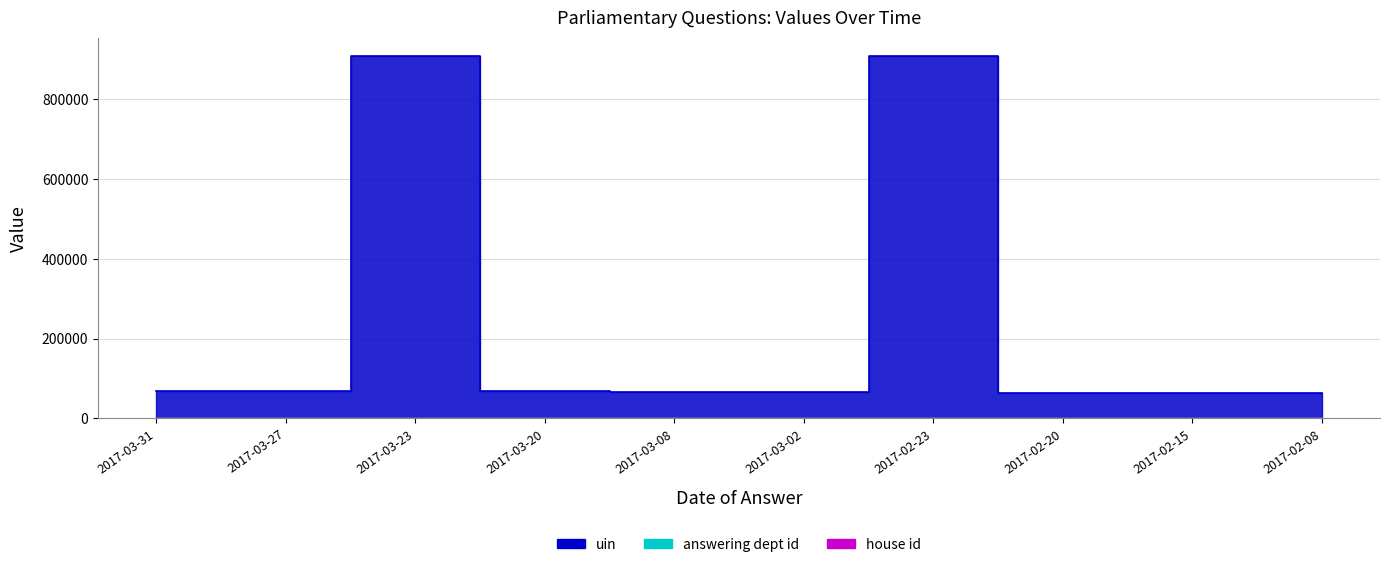

Between 2017-03-31 and 2017-03-02, which series saw the biggest shift?

uin